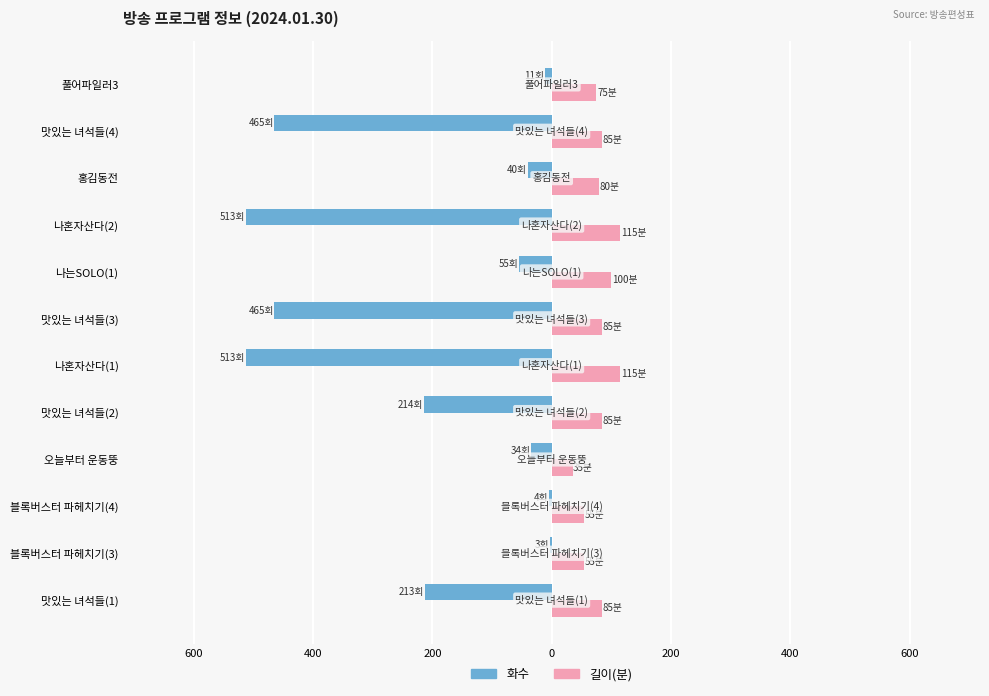

What are all the series names shown in the legend?

화수, 길이(분)